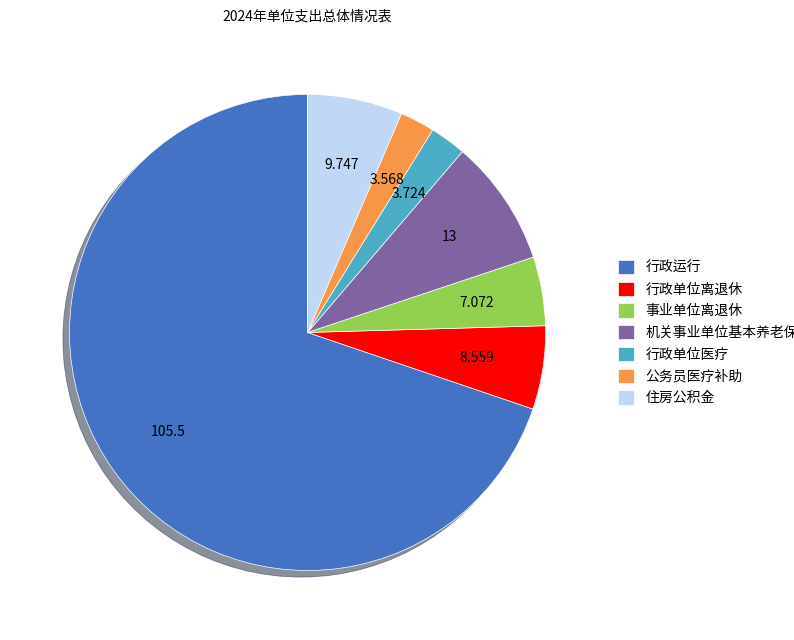

Count the number of slices in the pie.

7